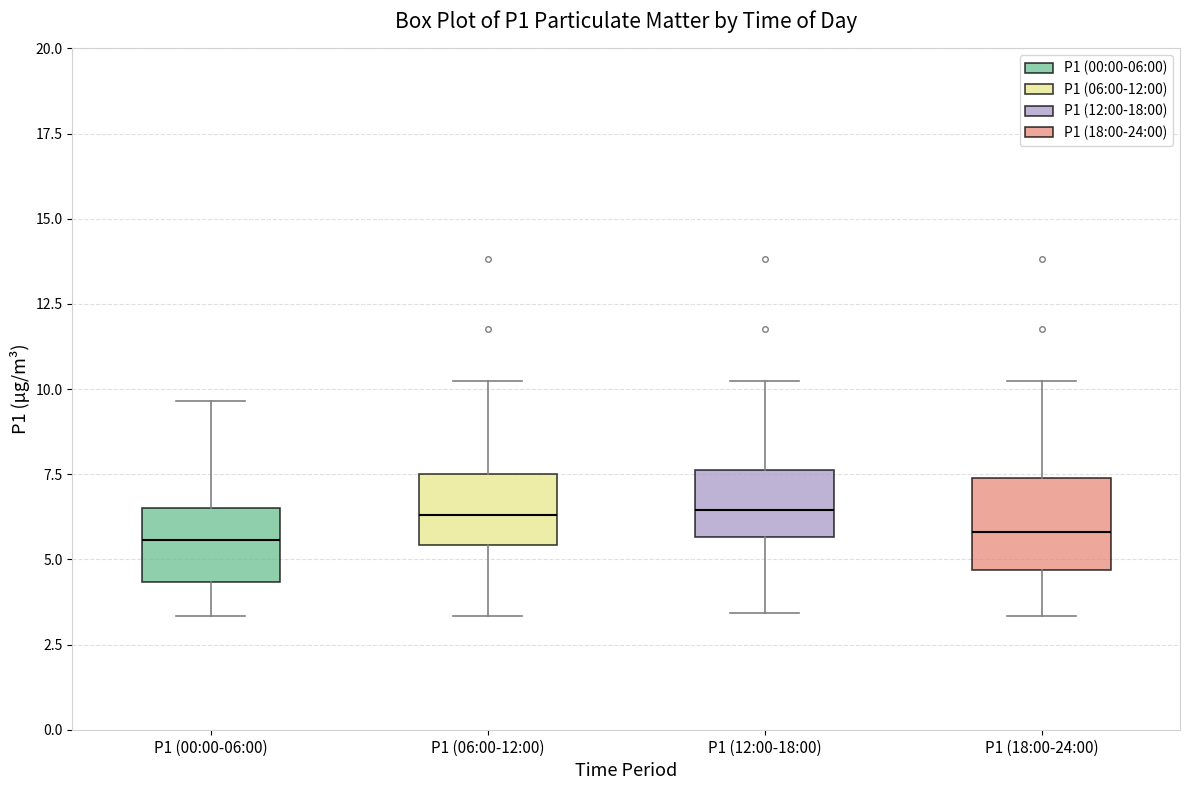

Where does the lower whisker of the box for P1 (06:00-12:00) end on the y-axis? The values are not printed on the chart, so give them approximately, as read against the axis.

3.5